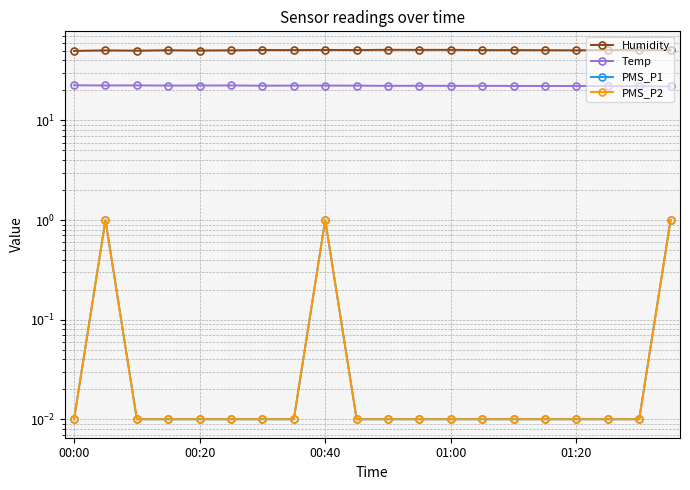

Does the chart display data point markers on the line(s)?

Yes